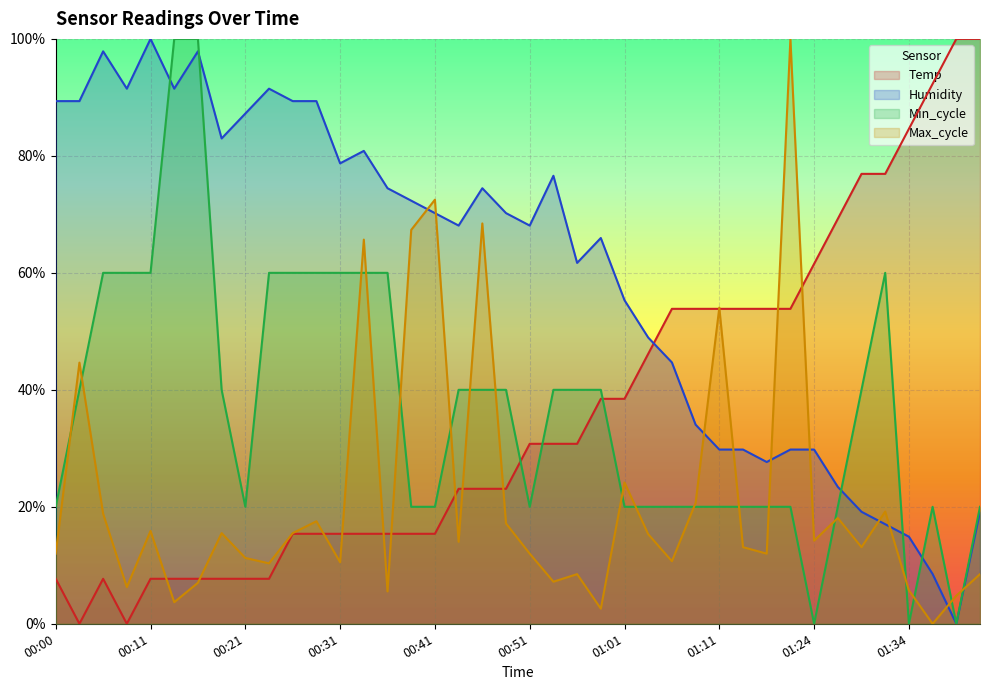

Between 01:27 and 01:42, which is larger?

01:42